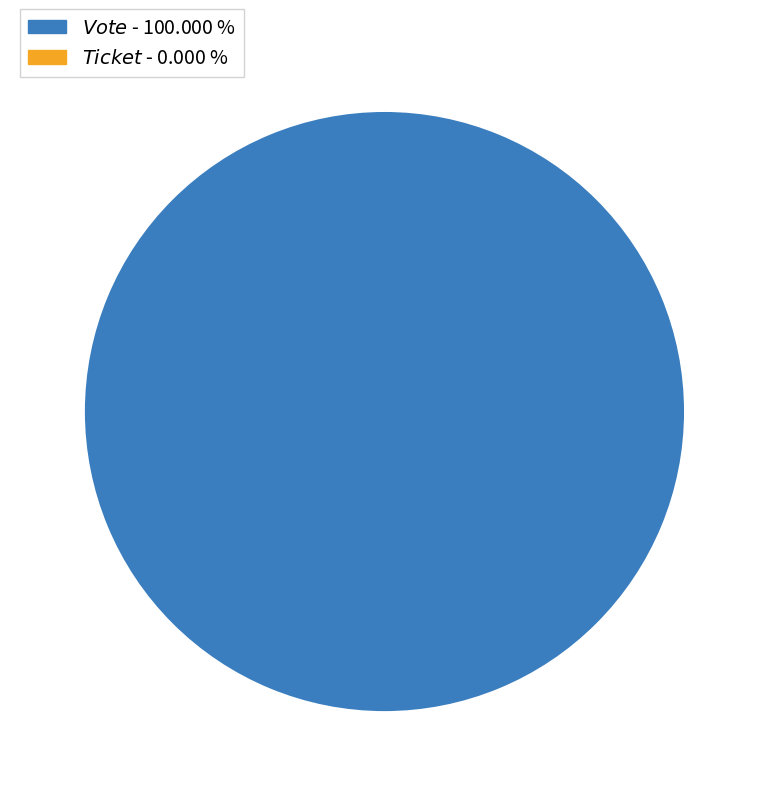

Which has a higher value, Vote or Ticket?

Vote